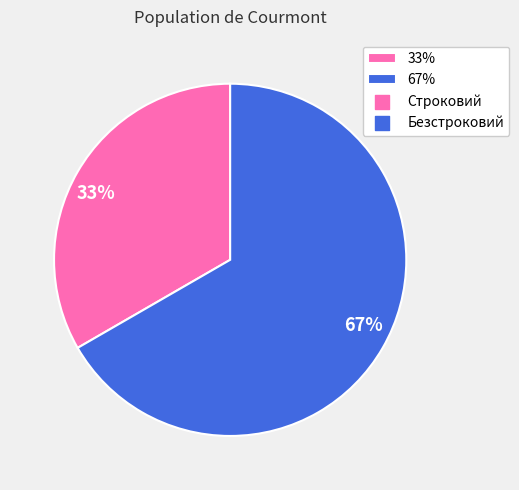

What is the majority slice?

67%